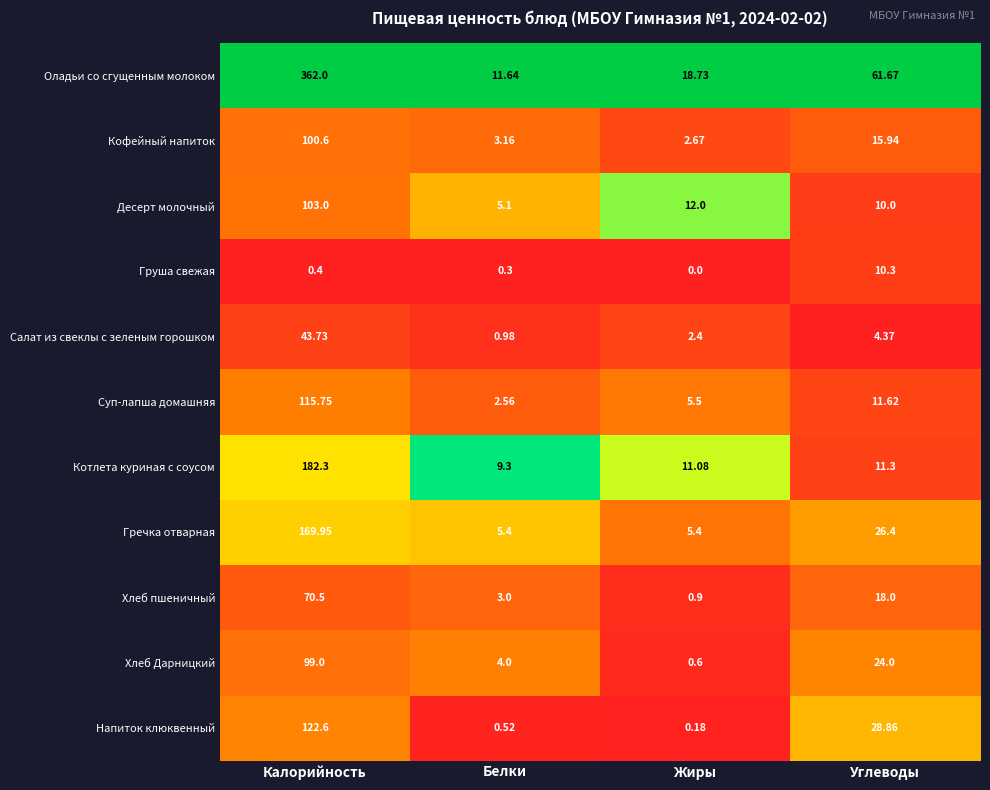

Rank the series by their maximum value, from lowest to highest.

Груша свежая, Салат из свеклы с зеленым горошком, Хлеб пшеничный, Хлеб Дарницкий, Кофейный напиток, Десерт молочный, Суп-лапша домашняя, Напиток клюквенный, Гречка отварная, Котлета куриная с соусом, Оладьи со сгущенным молоком